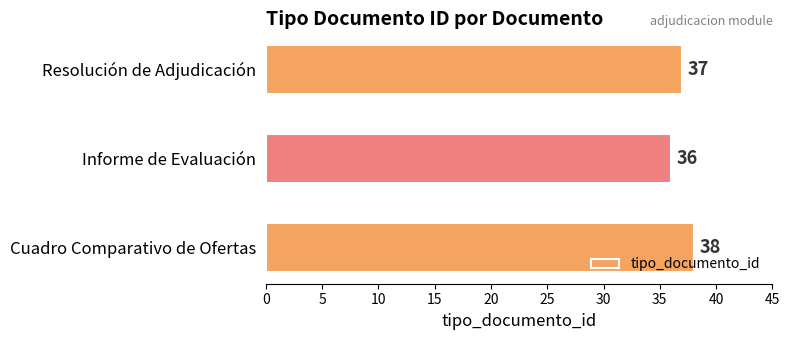

At which label is the value closest to 37?

Resolución de Adjudicación